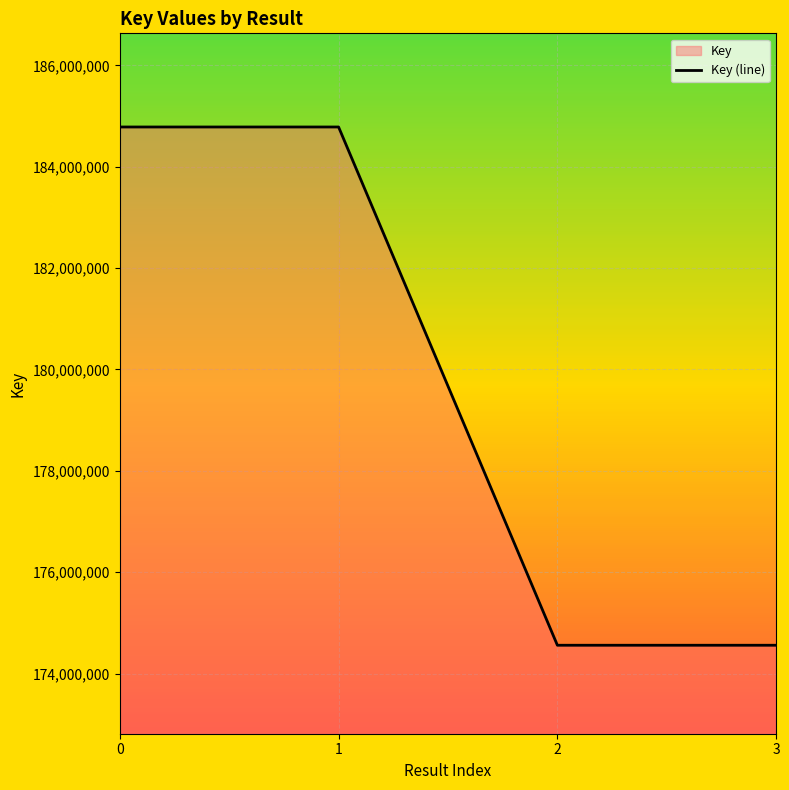

How many series are shown in this chart?

1